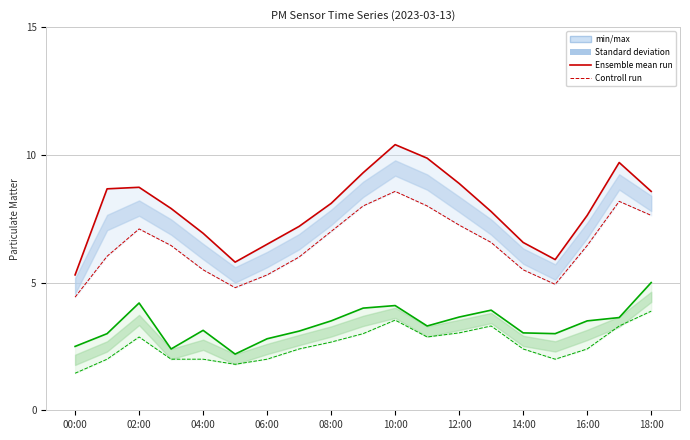

At which category does the chart reach its peak across all series?

10:00